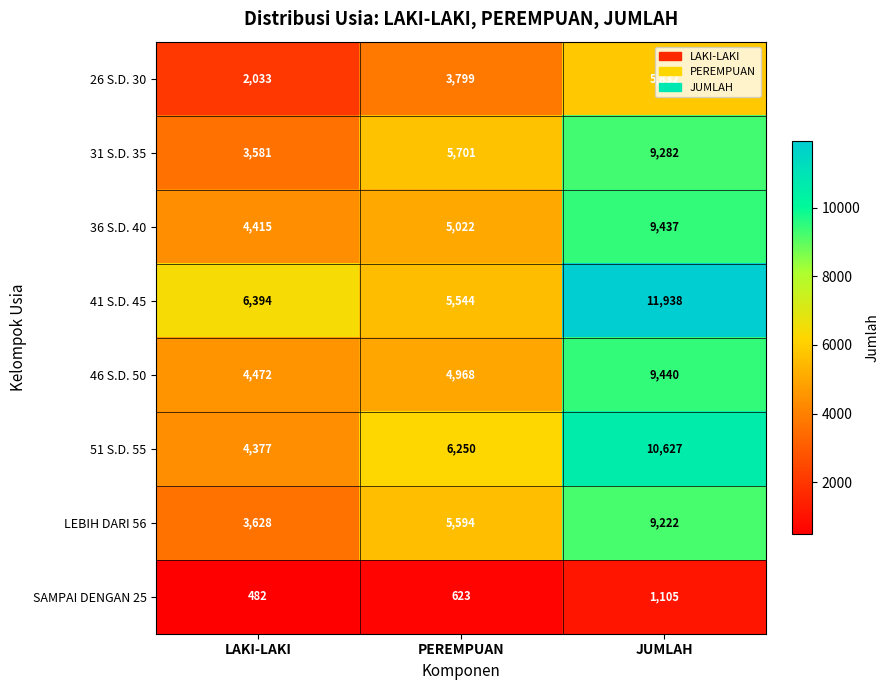

At how many categories does at least one series exceed 5723?

3